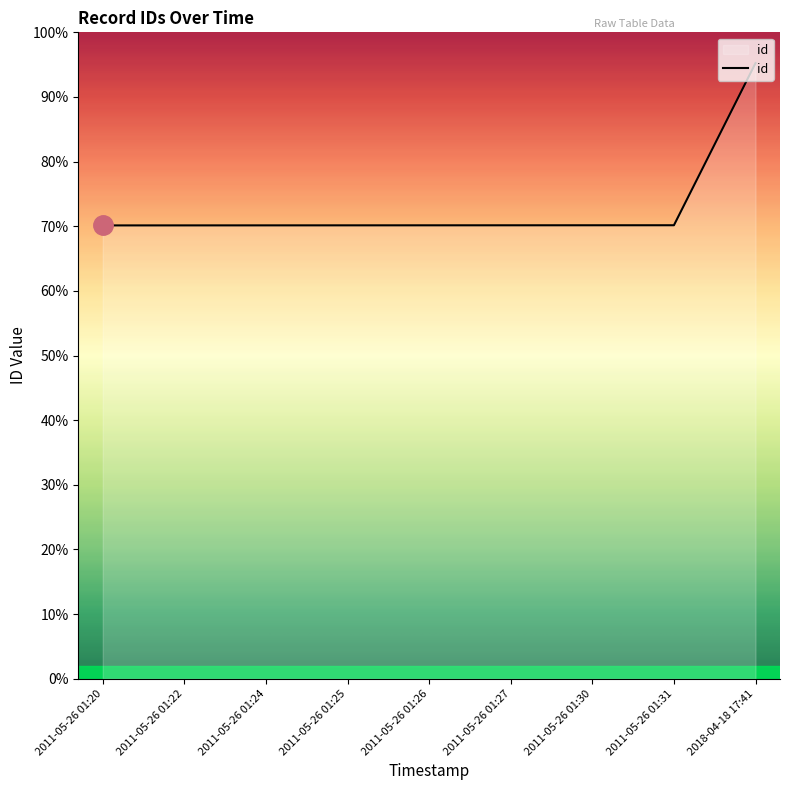

What is the label of the 1st point from the left?

2011-05-26 01:20